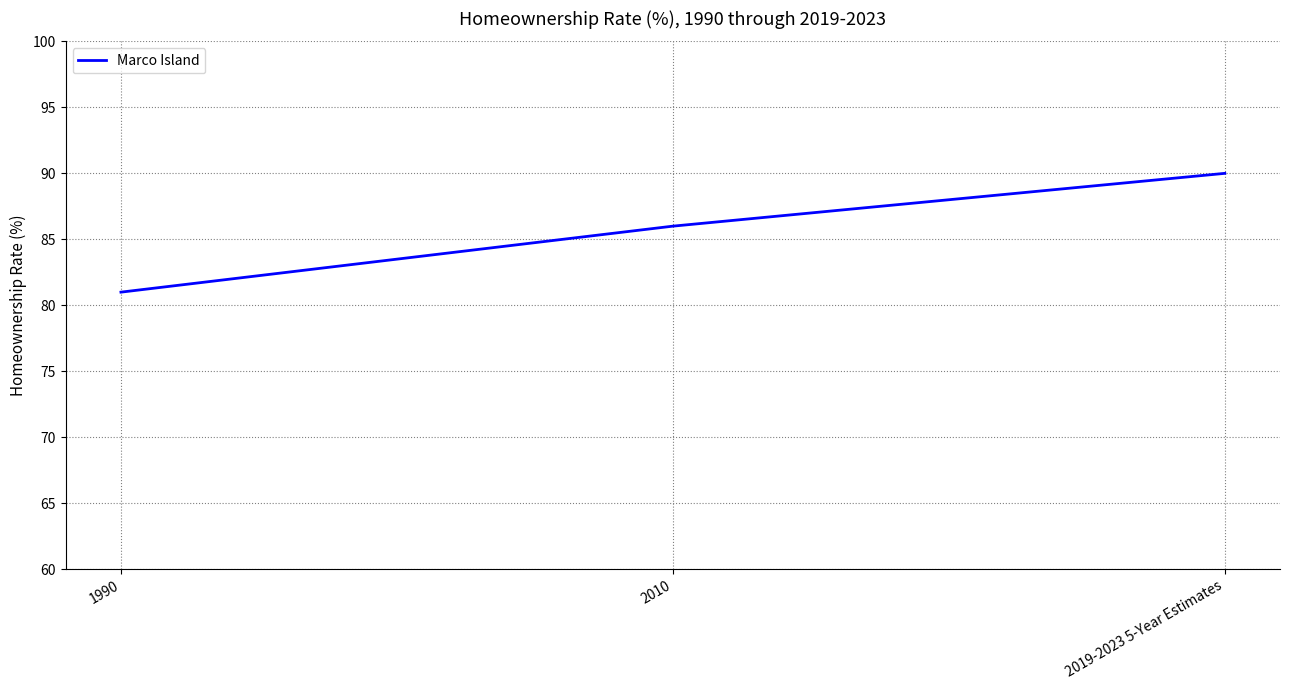

Which has a higher value, 1990 or 2010?

2010